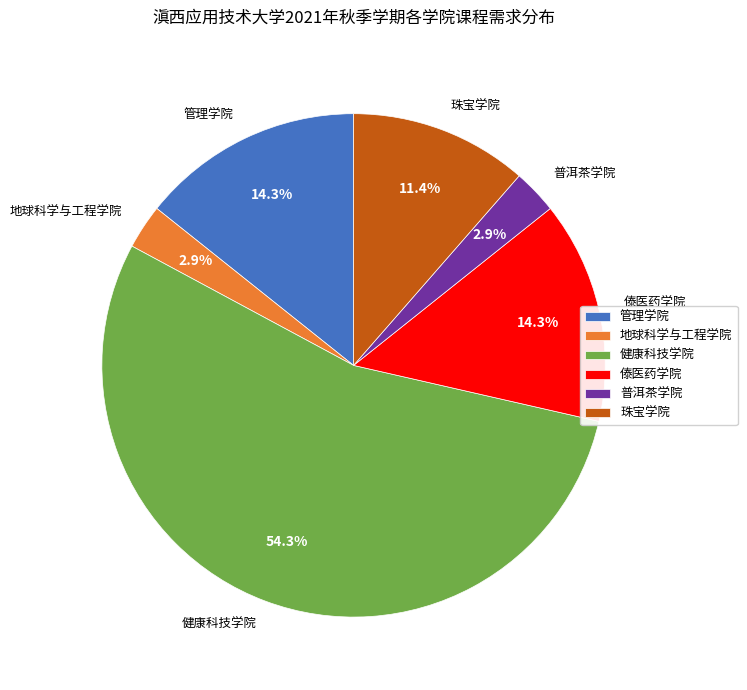

What portion of the pie excludes 傣医药学院?

85.7%